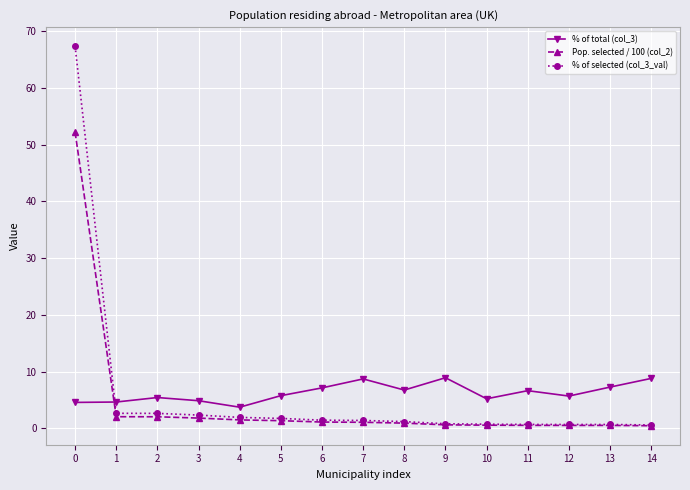

What value does the Pop. selected / 100 (col_2) series have at 1?

2.1